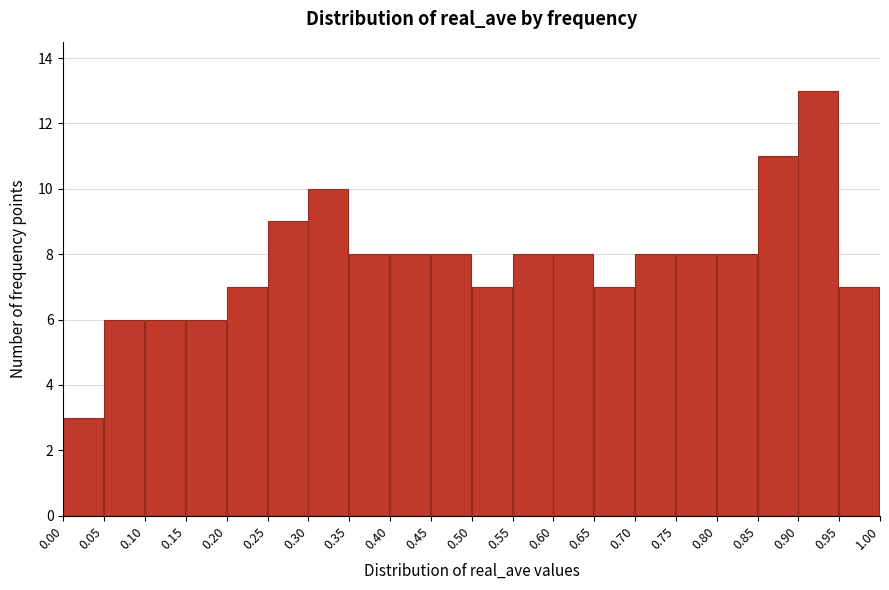

Reading left to right, transcribe this chart: for each bar, give the range it covers on the x-axis and its height. The values are not printed on the chart, so give them approximately, as read against the axis.

0.00 to 0.05: 3
0.05 to 0.10: 6
0.10 to 0.15: 6
0.15 to 0.20: 6
0.20 to 0.25: 7
0.25 to 0.30: 9
0.30 to 0.35: 10
0.35 to 0.40: 8
0.40 to 0.45: 8
0.45 to 0.50: 8
0.50 to 0.55: 7
0.55 to 0.60: 8
0.60 to 0.65: 8
0.65 to 0.70: 7
0.70 to 0.75: 8
0.75 to 0.80: 8
0.80 to 0.85: 8
0.85 to 0.90: 11
0.90 to 0.95: 13
0.95 to 1.00: 7